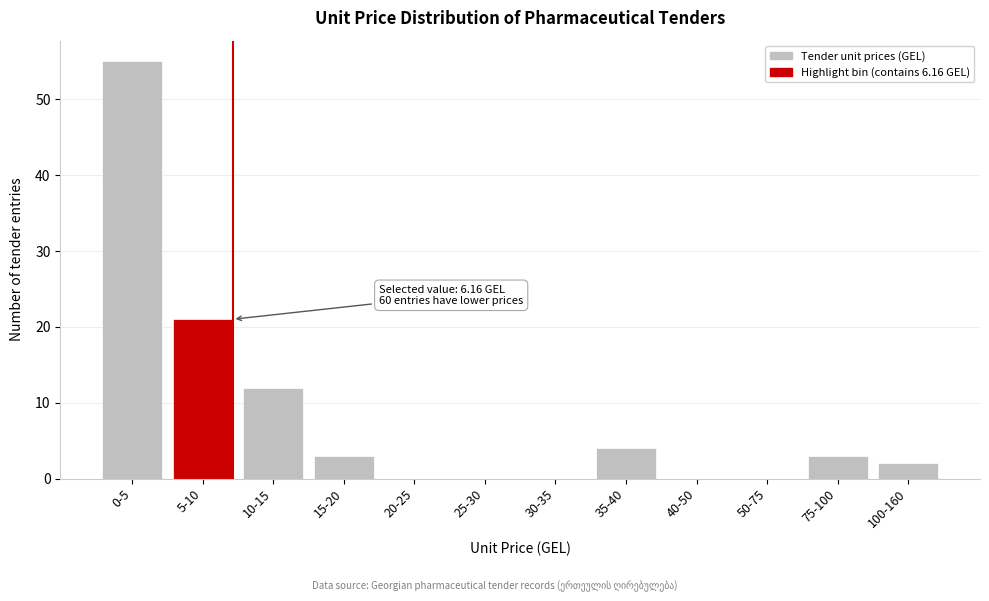

Reading right to left, extract all data points from this chart.

100-160=2	75-100=3	50-75=0	40-50=0	35-40=4	30-35=0	25-30=0	20-25=0	15-20=3	10-15=12	5-10=21	0-5=55